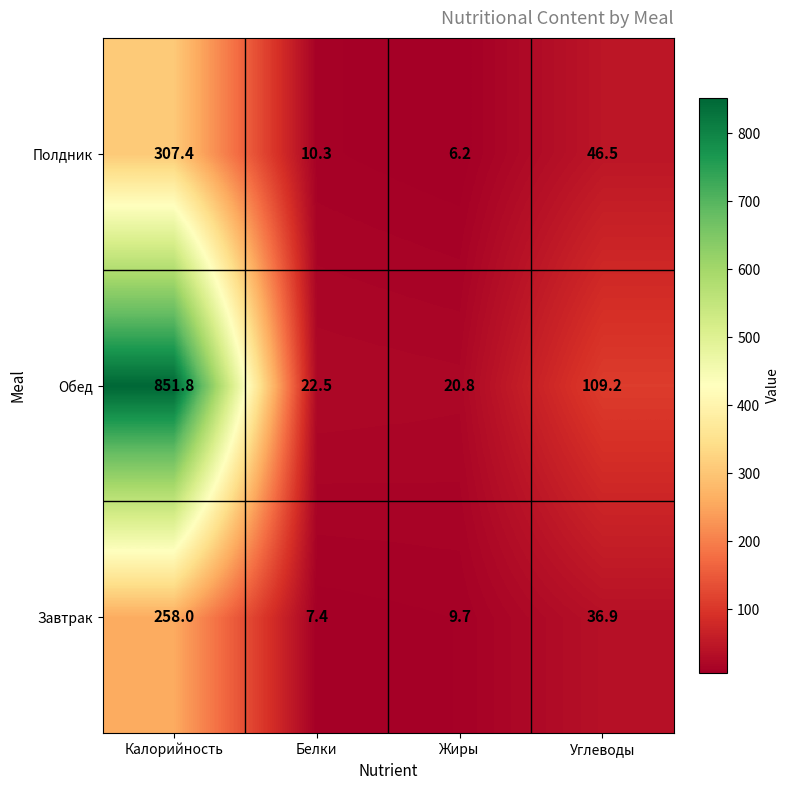

Where does the Обед series first go above 109?

Калорийность